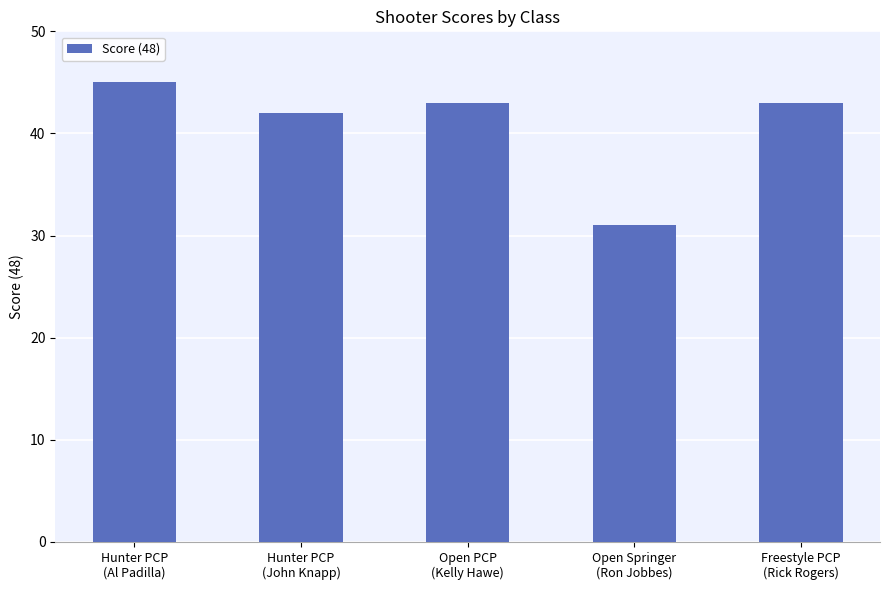

What is the sum of all values?

204